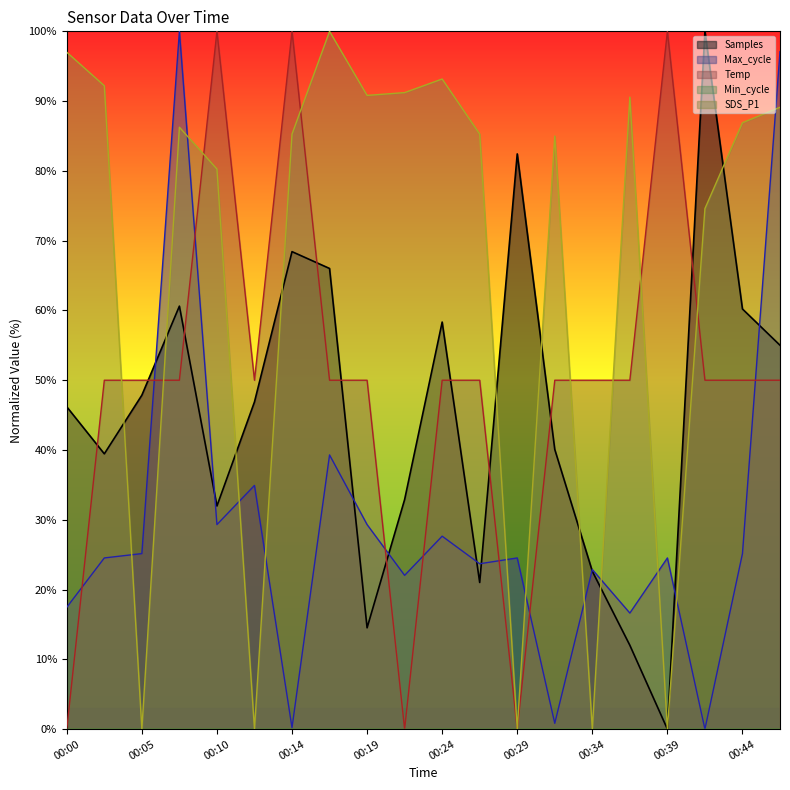

How many times do Samples and Temp cross each other?

10